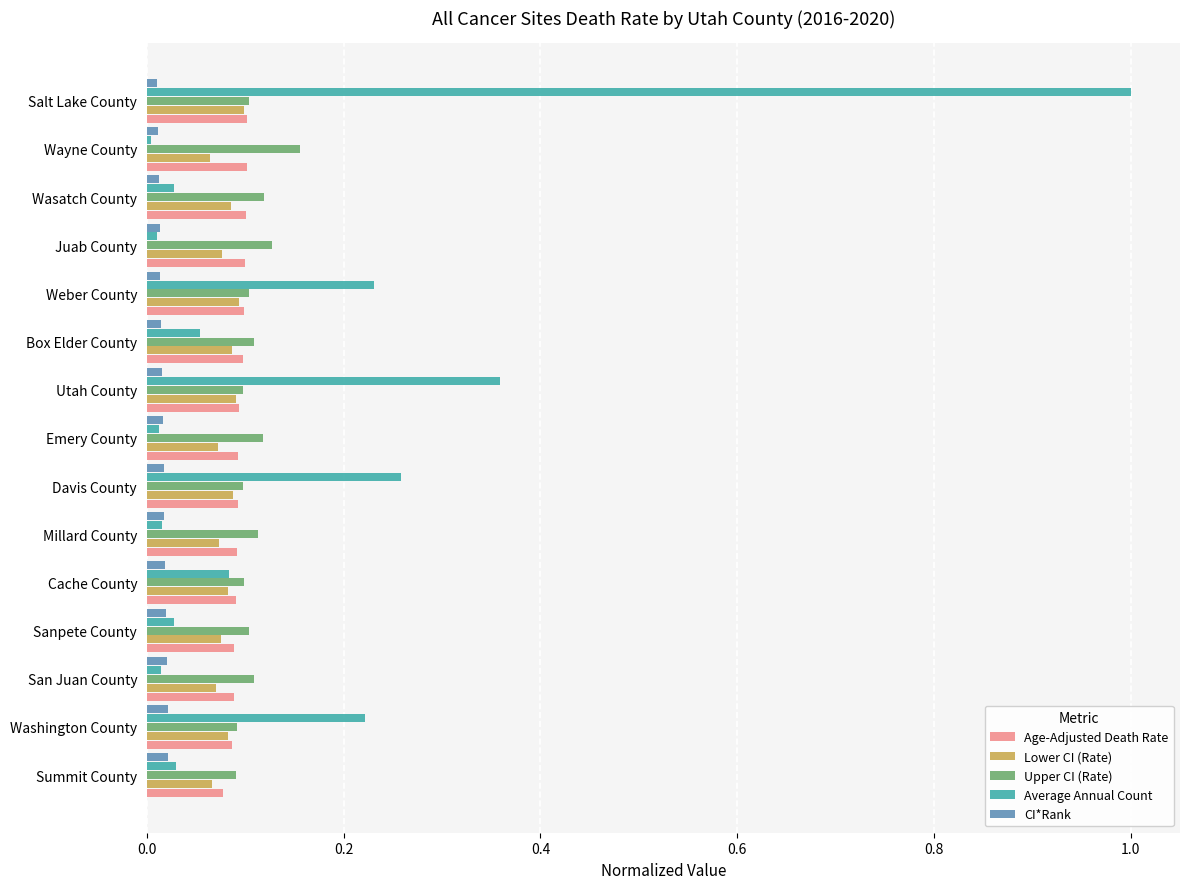

What is the maximum value shown in the chart?

1.0